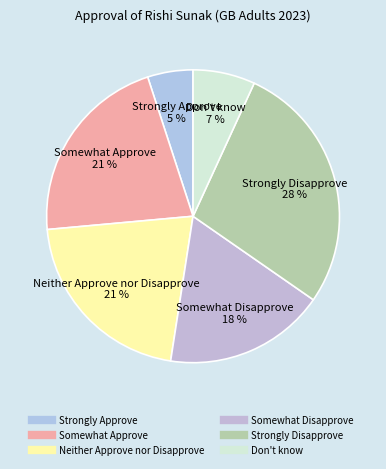

Which category has the biggest portion of the pie?

Strongly Disapprove